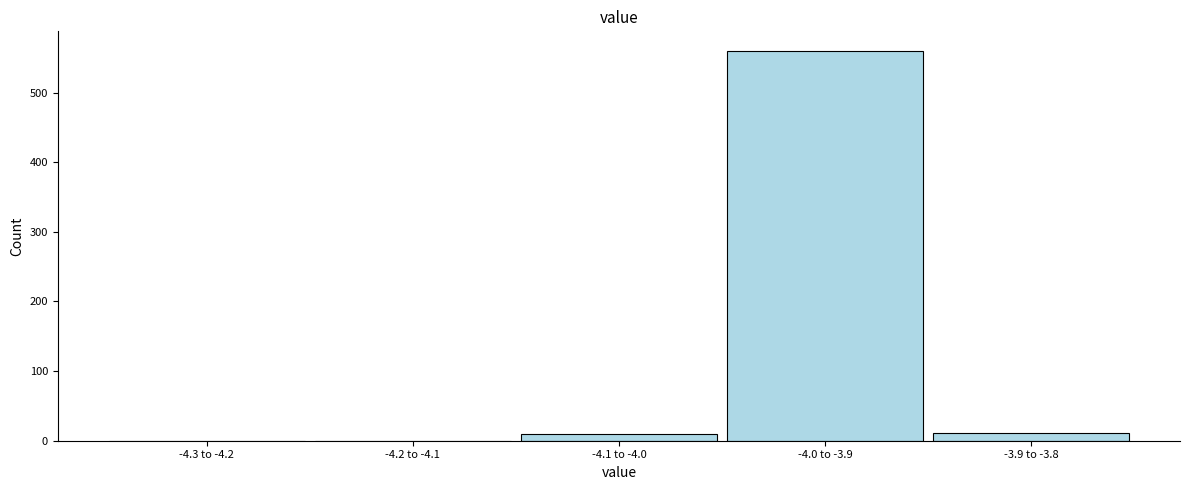

Which category has the highest value across all series?

-4.0 to -3.9